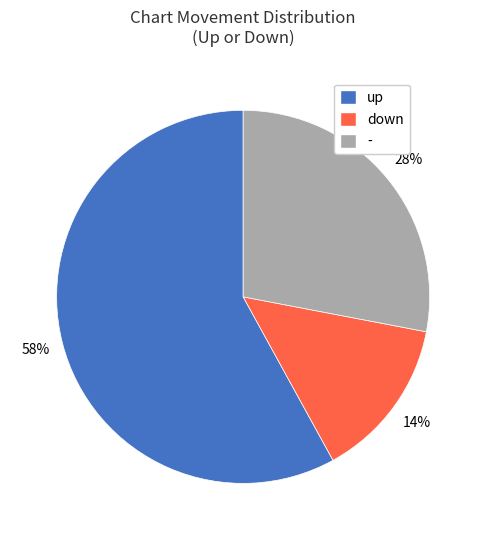

The - slice represents 28% of the pie. True or false?

True